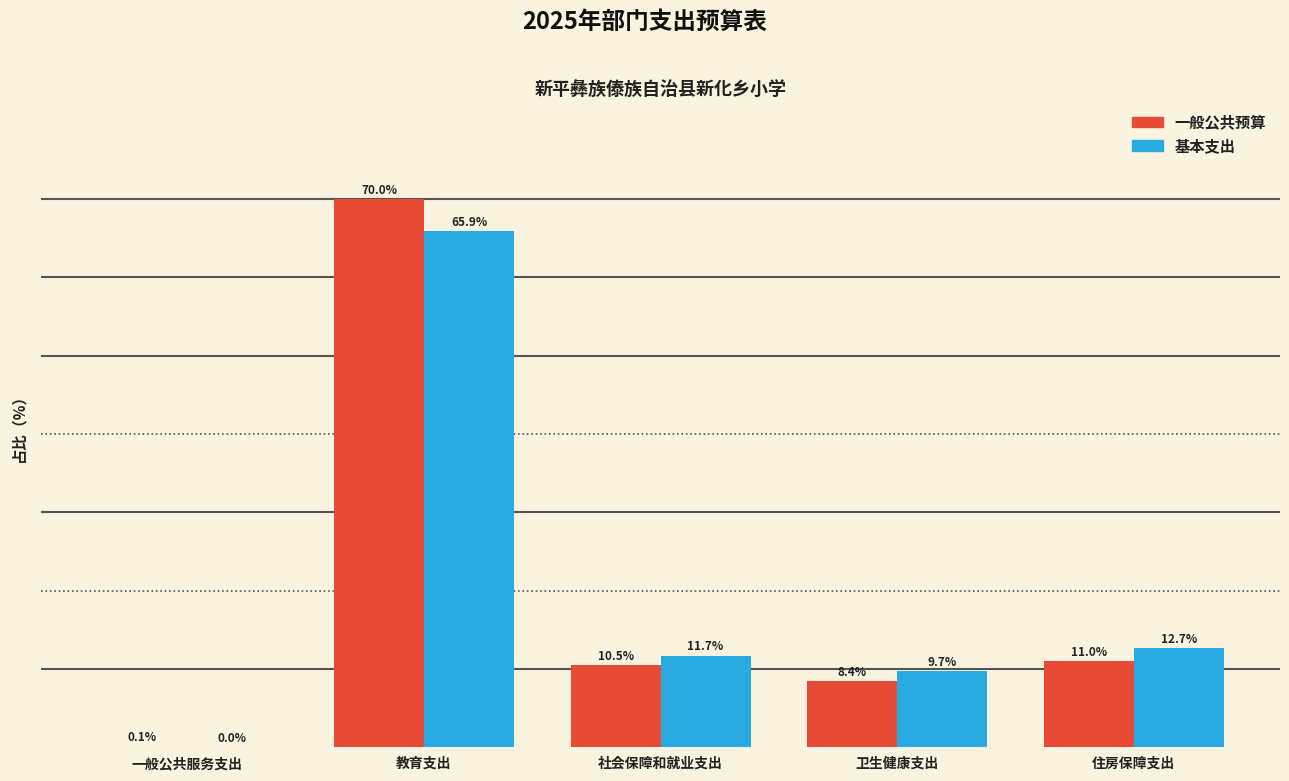

Which category has the highest value in the 基本支出 series?

教育支出